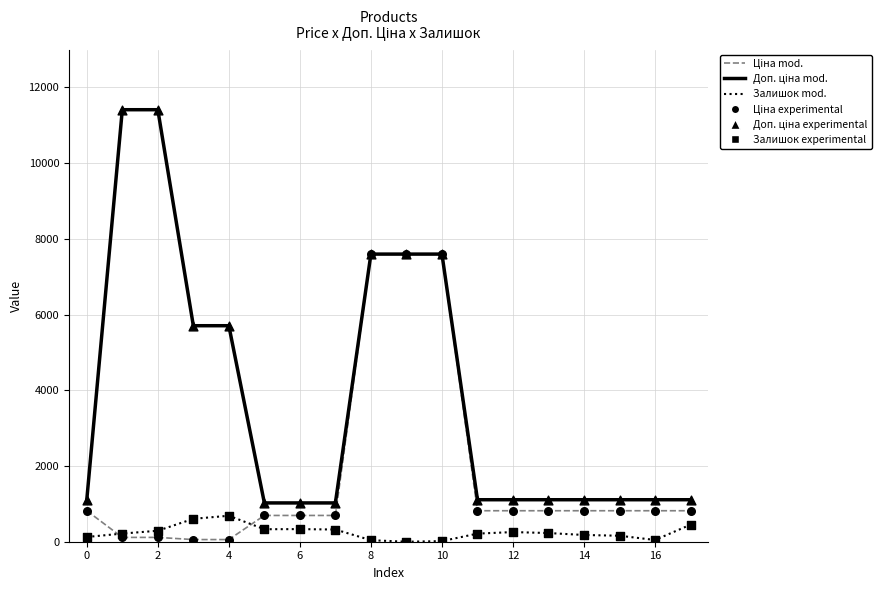

What is the maximum value for Залишок mod.?

686.0